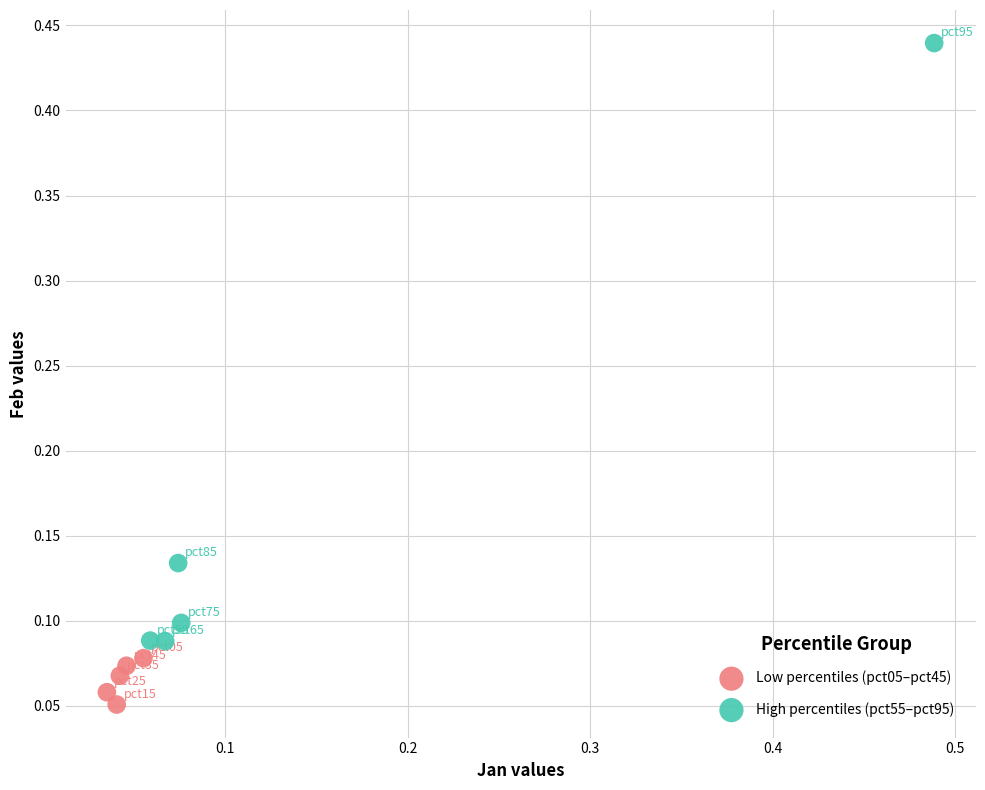

Which series contains the highest Y value?

High percentiles (pct55–pct95)